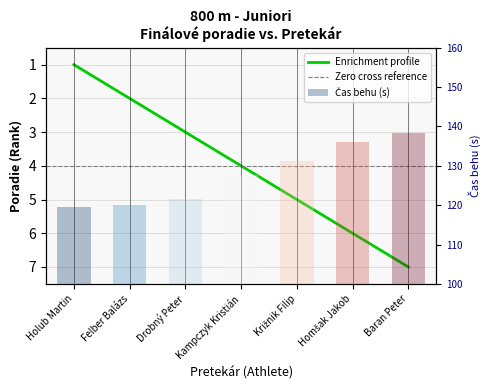

What is the label of the 3rd bar from the left?

Drobný Peter